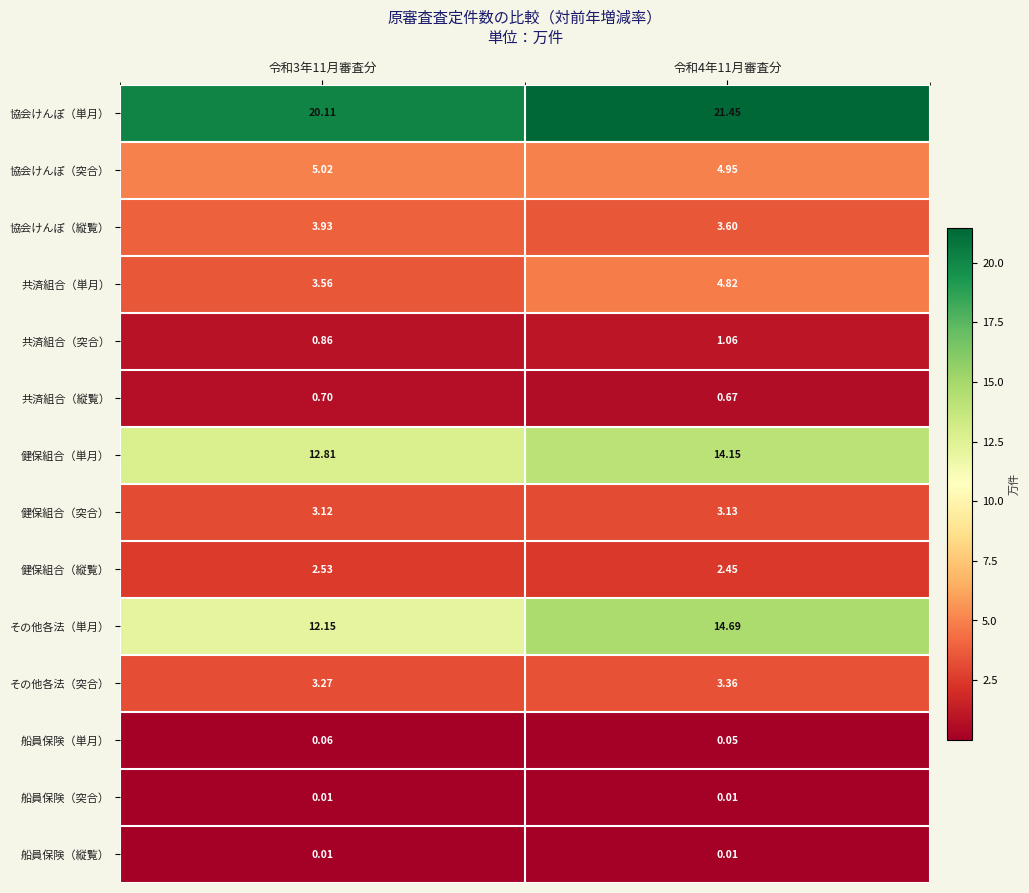

Which category has the highest value across all series?

令和4年11月審査分